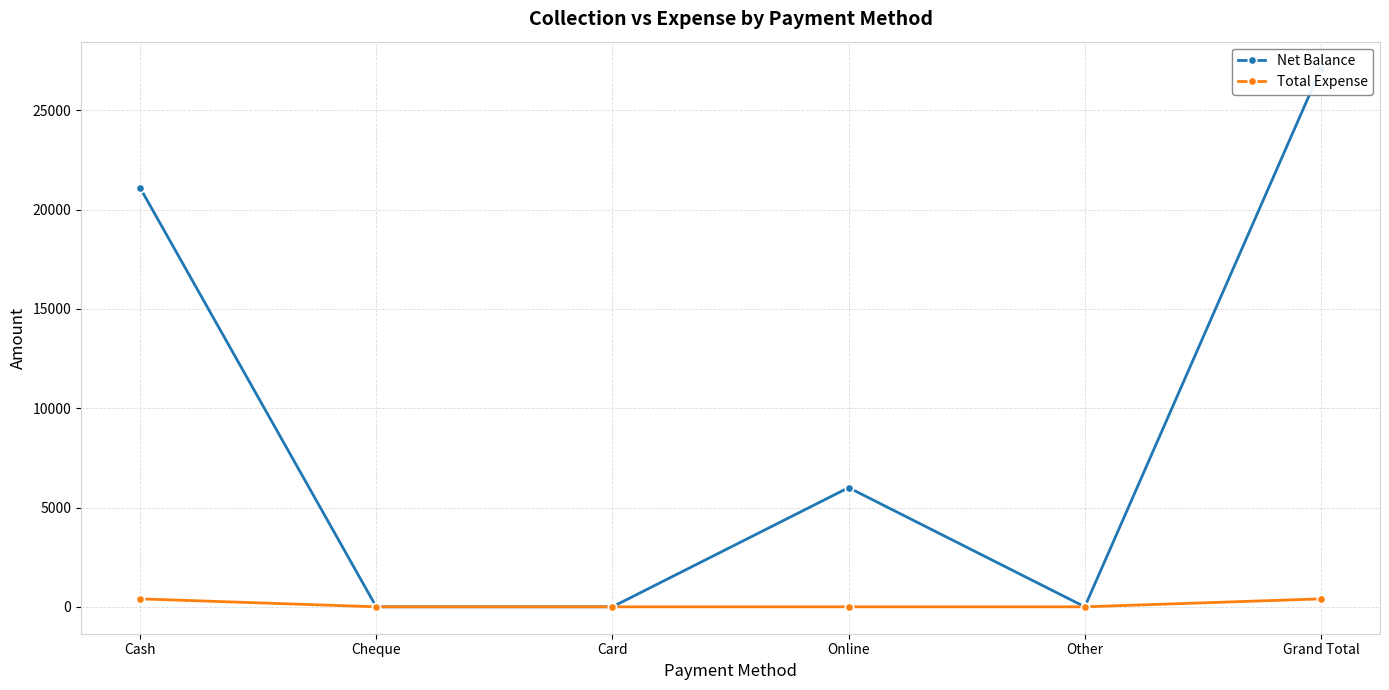

What is the difference between the maximum and second lowest values in the Total Expense series?

400